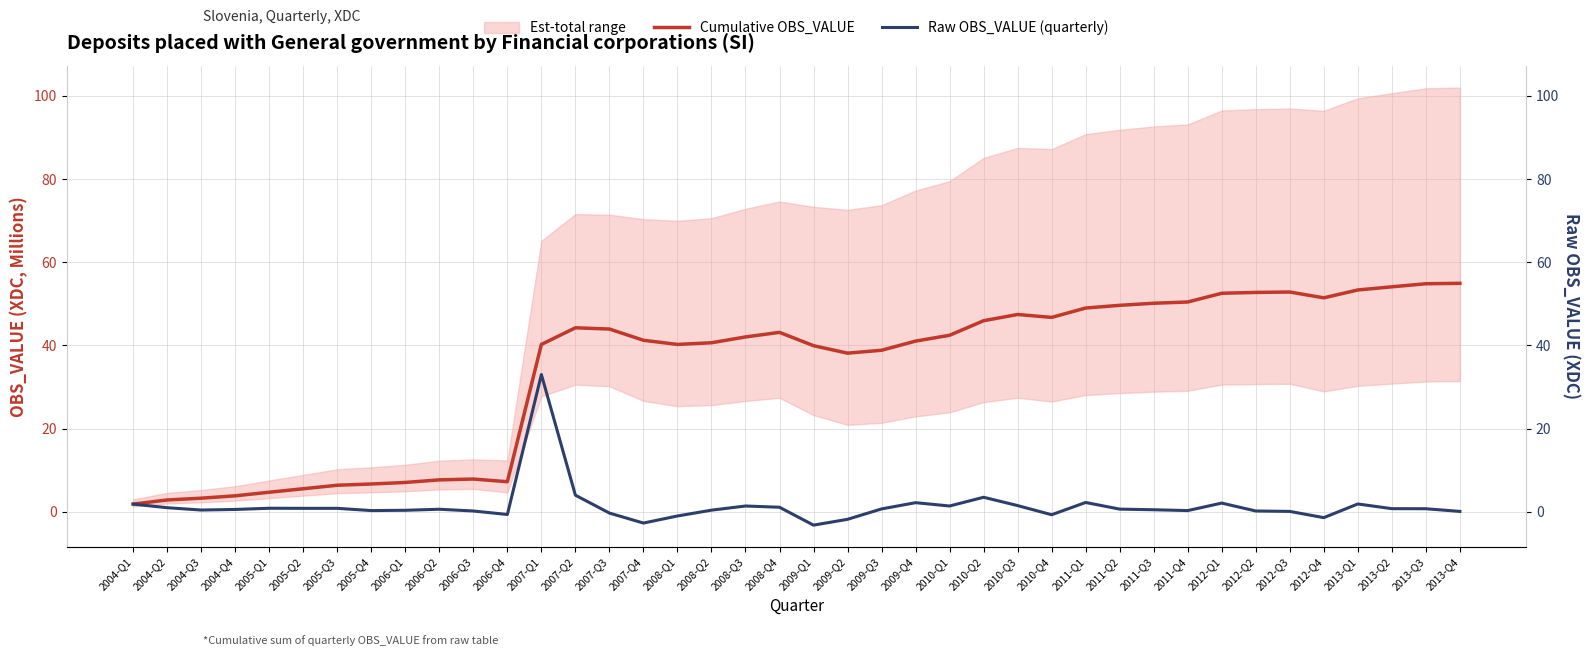

What is the difference between the second highest and minimum values in the Cumulative OBS_VALUE series?

53.0